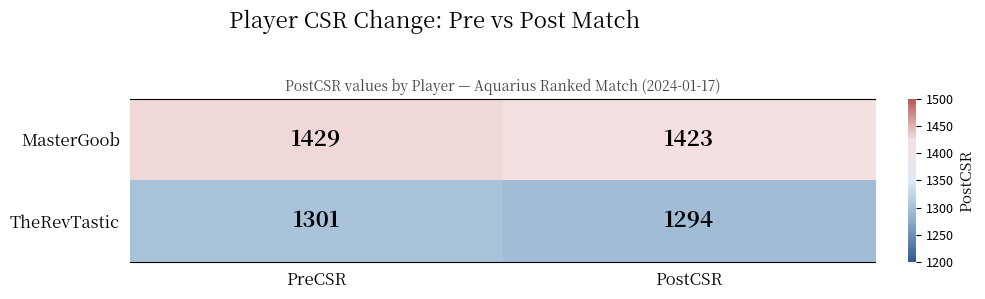

What is the total value across all series at PreCSR?

2730